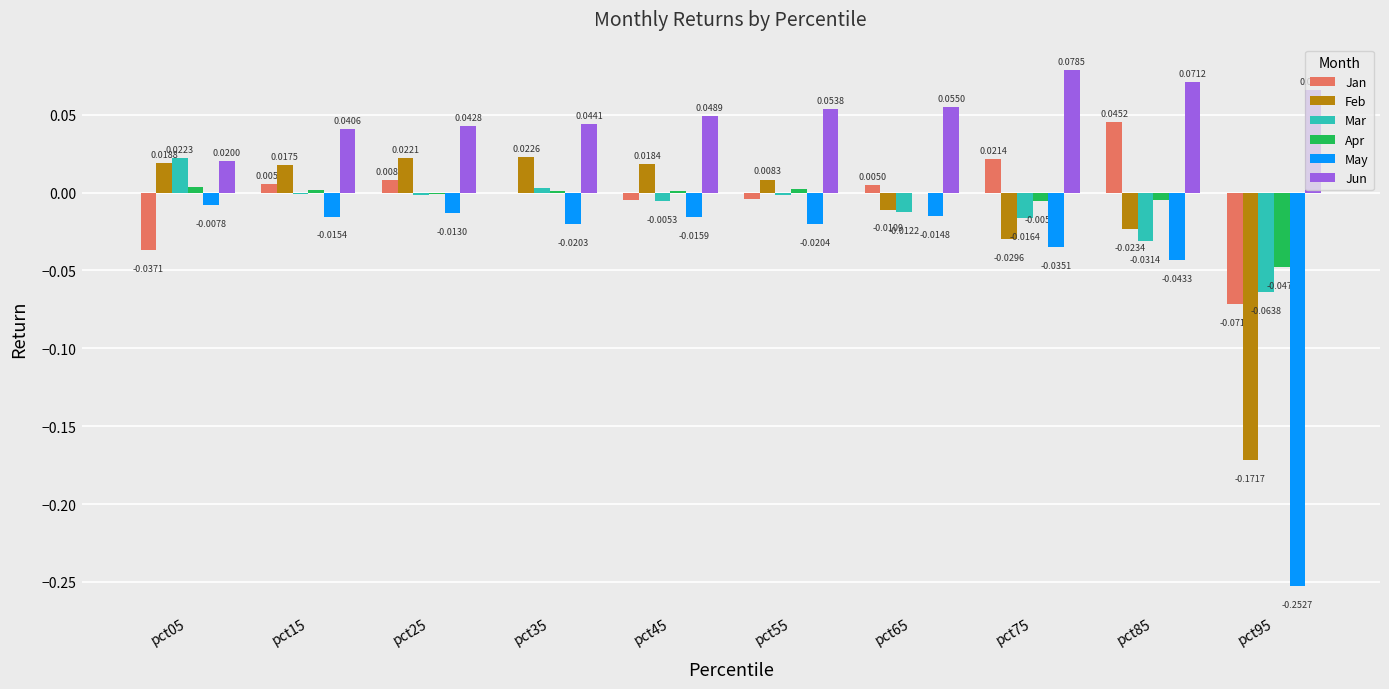

How many values in the Jan series exceed 0?

5